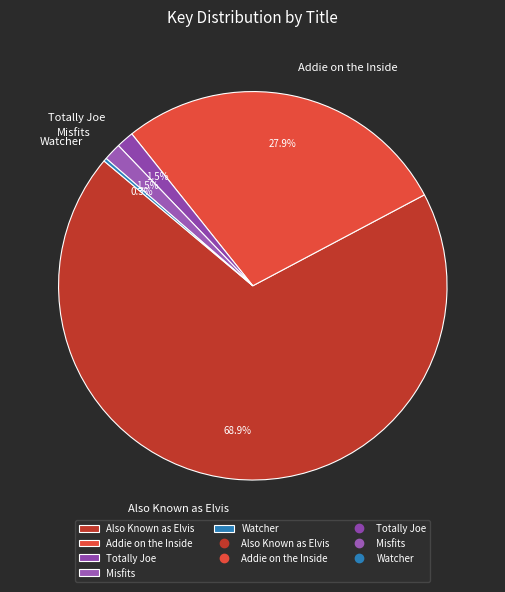

Is there a majority slice in this chart?

Yes